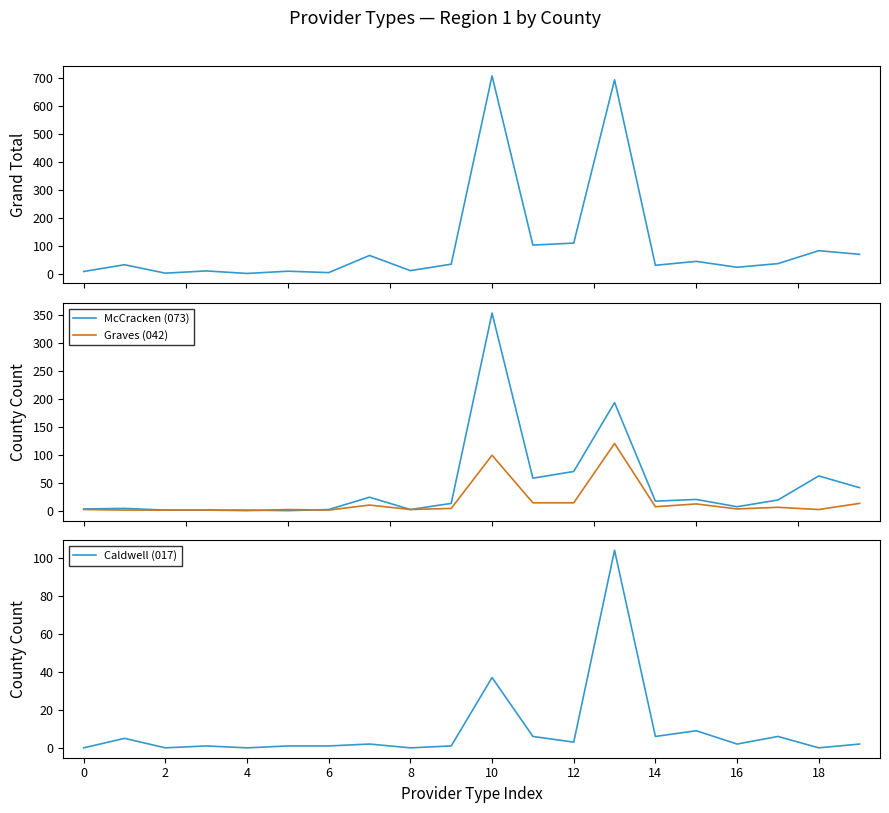

Is the value of Caldwell (017) at 16 greater than the value of Graves (042) at 15?

No